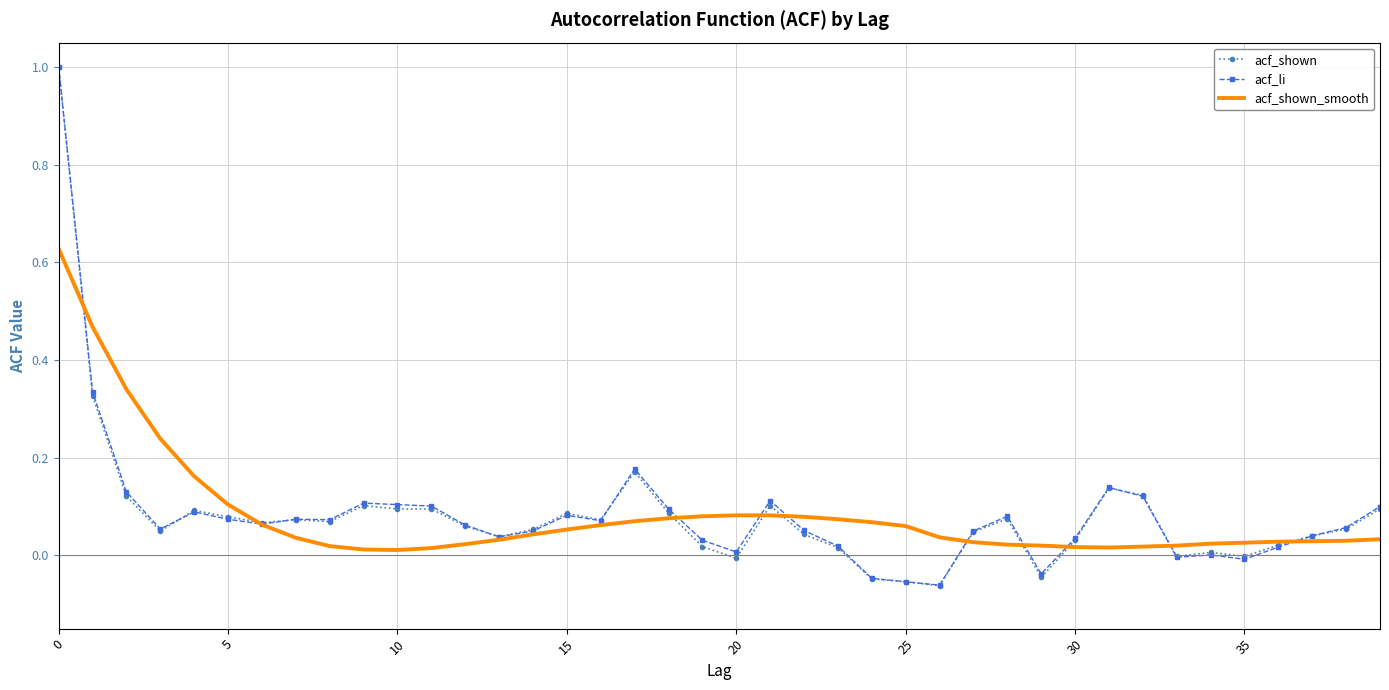

Which series has the largest range (max minus min)?

acf_shown